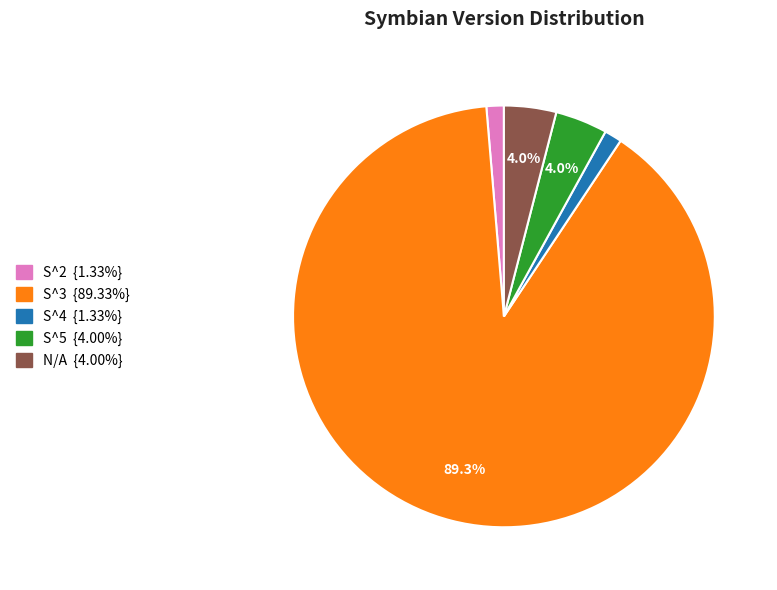

Between S^4 and S^3, which is larger?

S^3